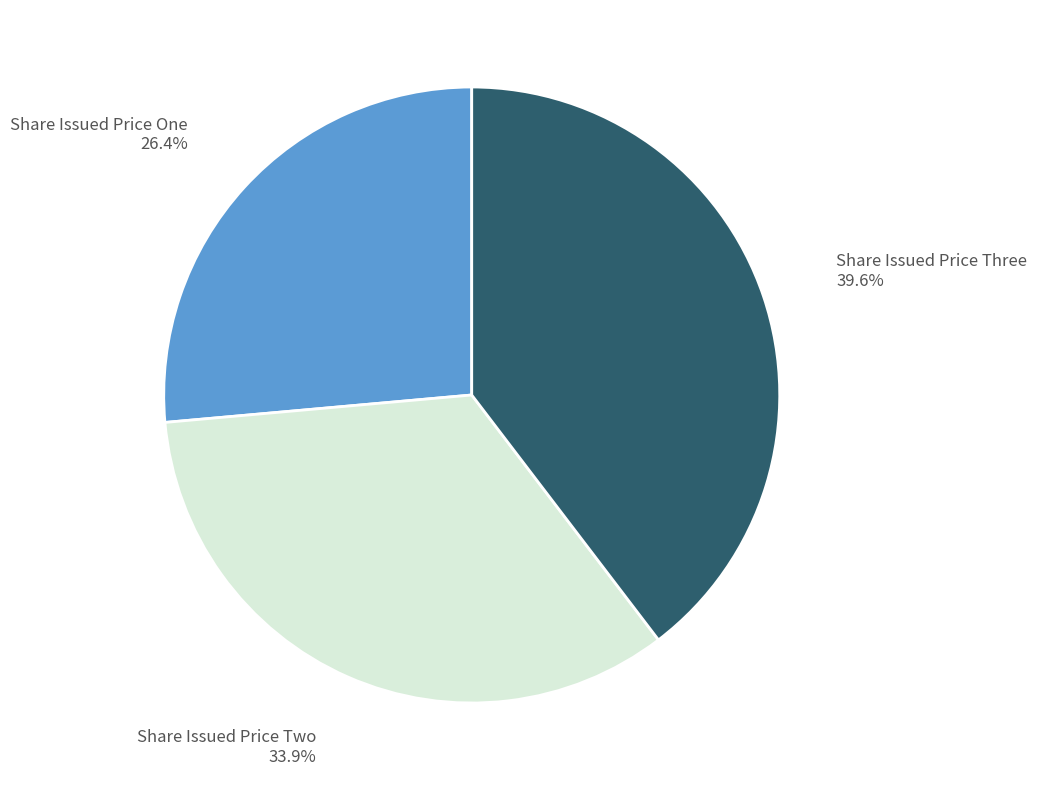

To the nearest percent, what percentage of the pie is Share Issued Price One?

26%